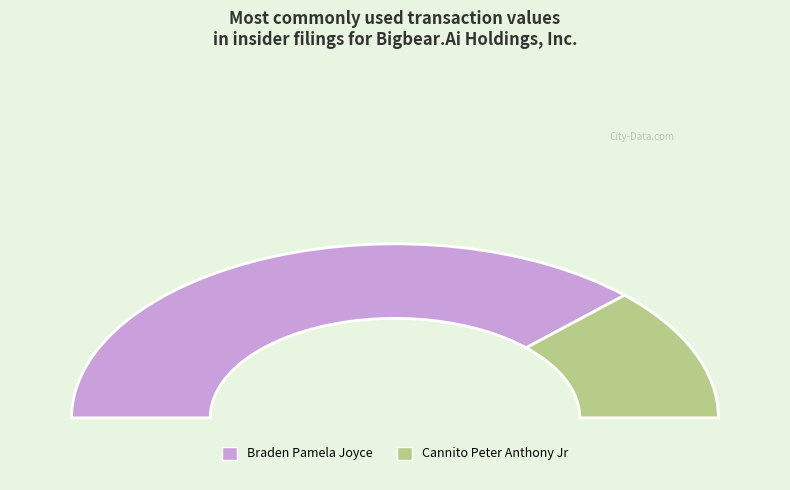

Which category accounts for the majority?

Braden Pamela Joyce